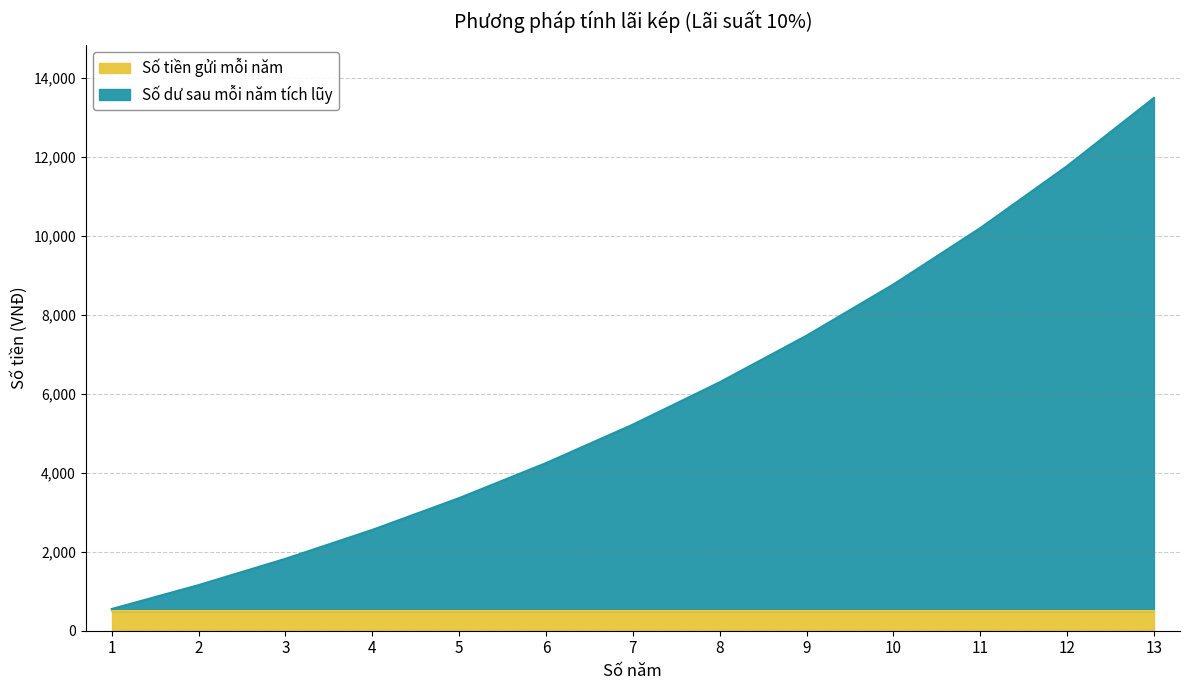

What is the value of the 8th point from the left?

6289.7